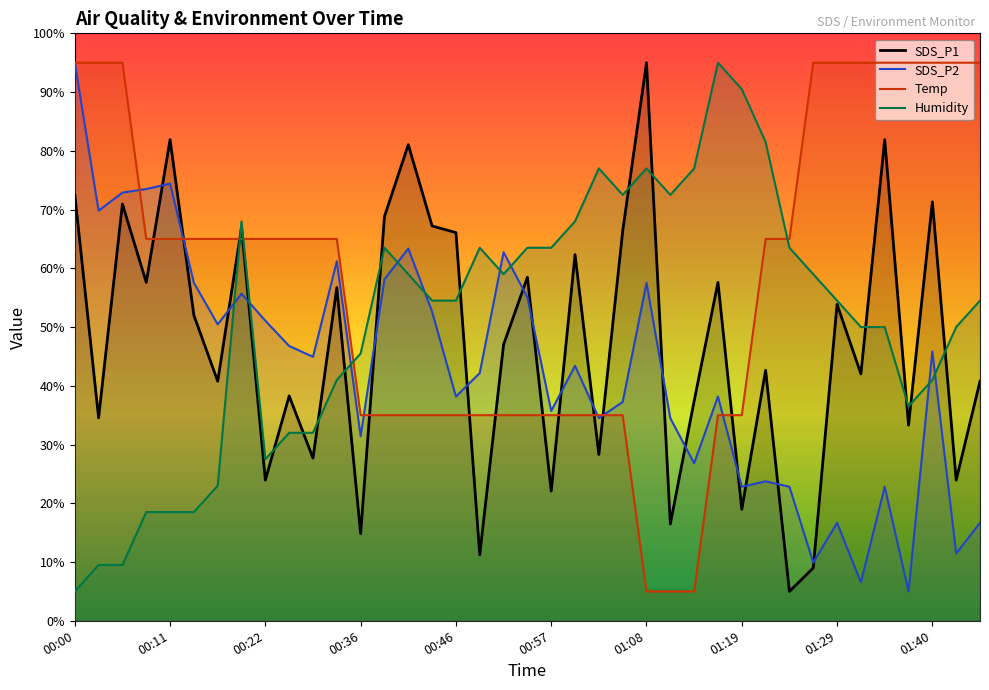

How many lines are shown in the chart?

4